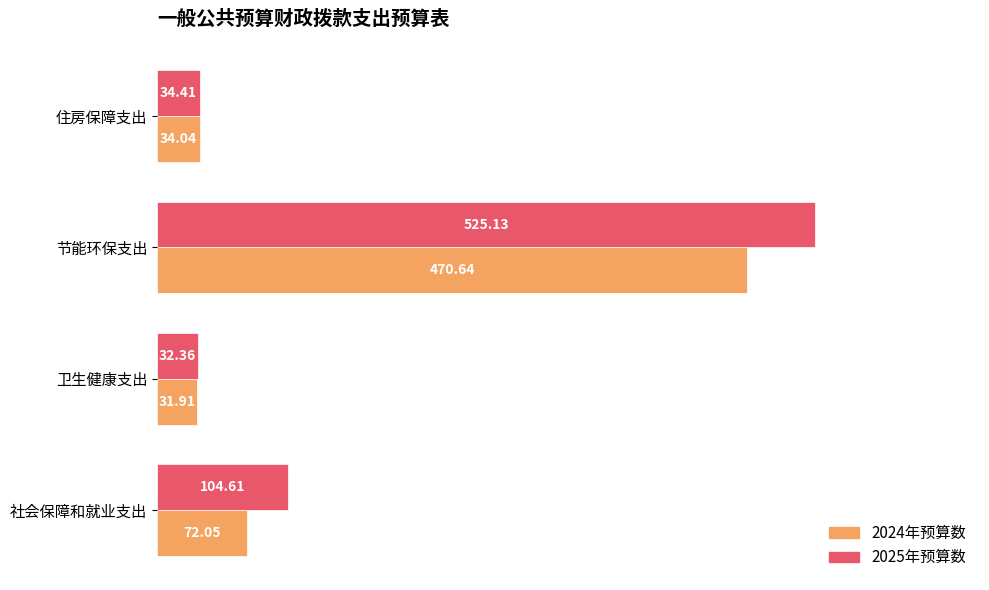

List the labels in order of 2024年预算数 value, smallest first.

卫生健康支出, 住房保障支出, 社会保障和就业支出, 节能环保支出